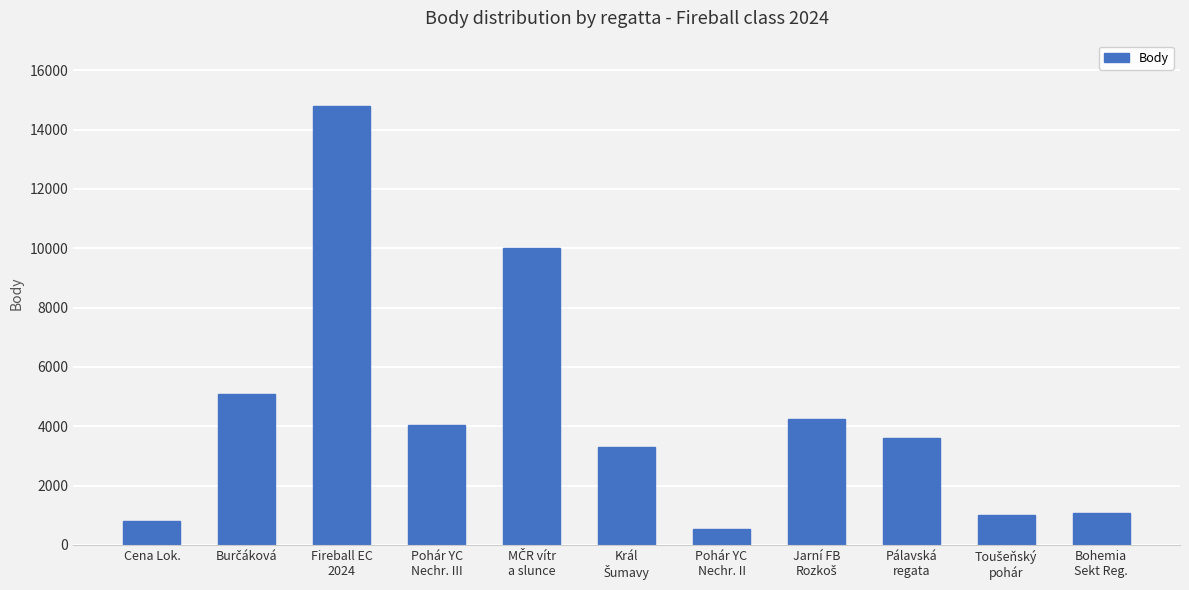

What is the average value?

4404